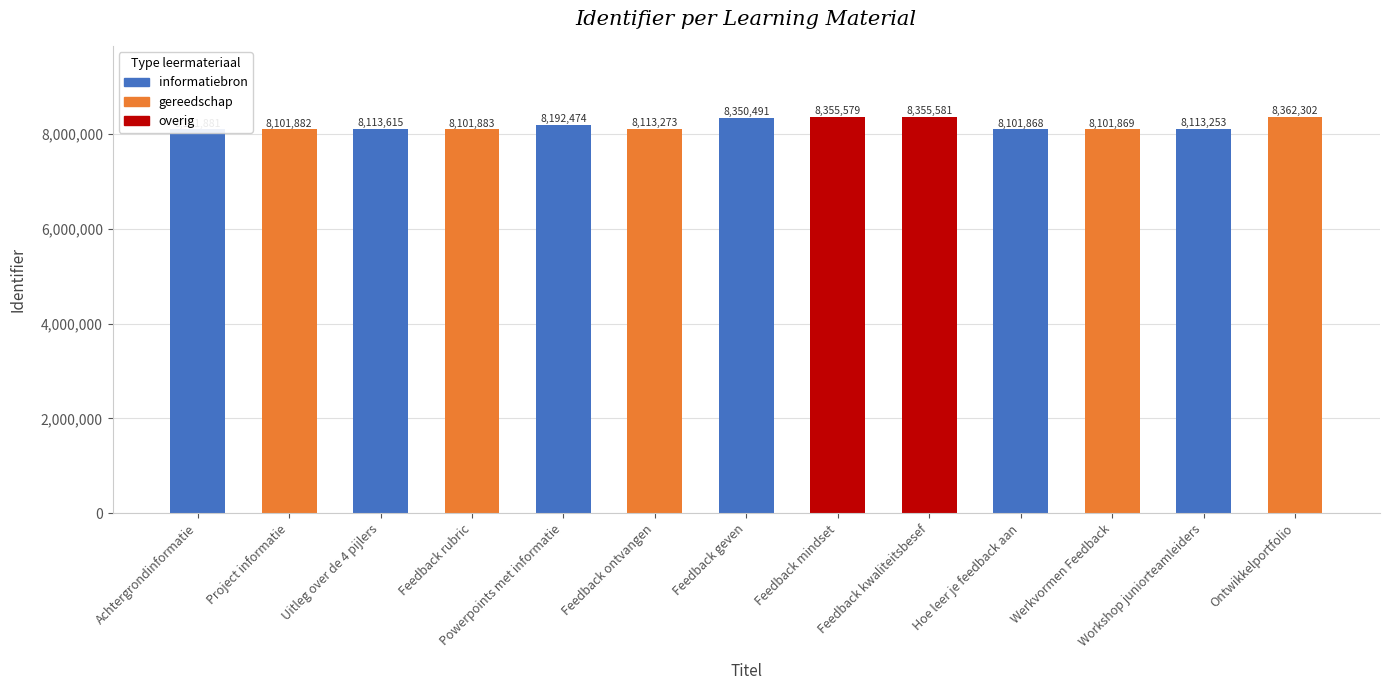

What is the change in value from Feedback geven to Werkvormen Feedback?

-248622